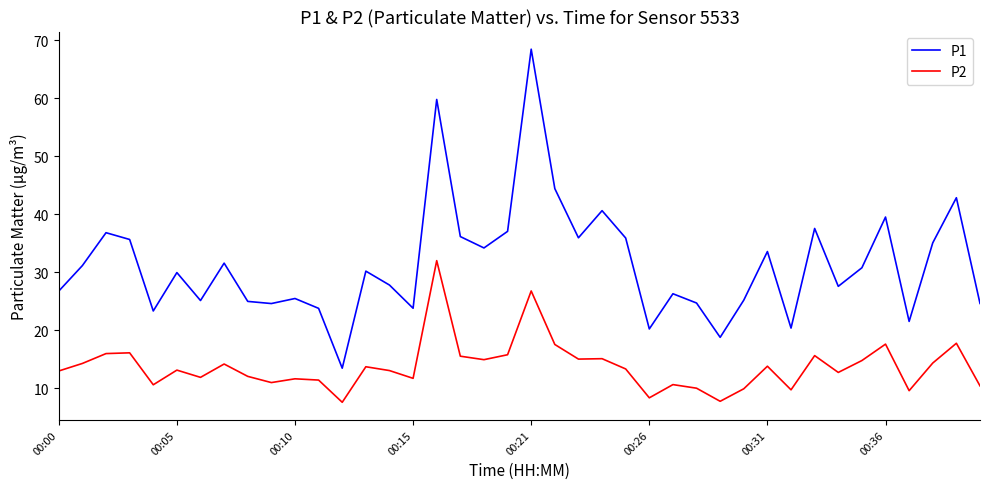

What is the average value of the P1 series?

31.4